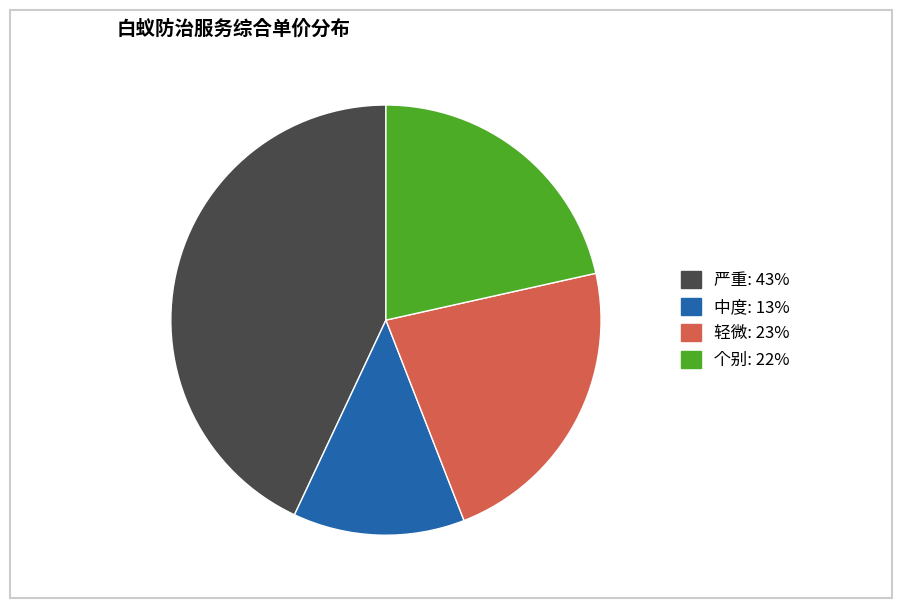

Does any single category account for the majority?

No